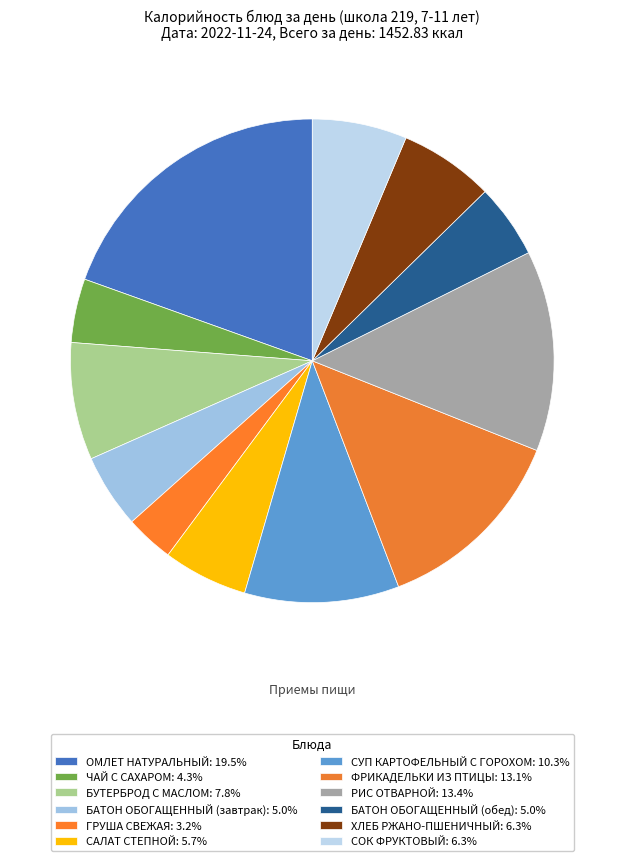

Between ХЛЕБ РЖАНО-ПШЕНИЧНЫЙ and БУТЕРБРОД С МАСЛОМ, which is larger?

БУТЕРБРОД С МАСЛОМ